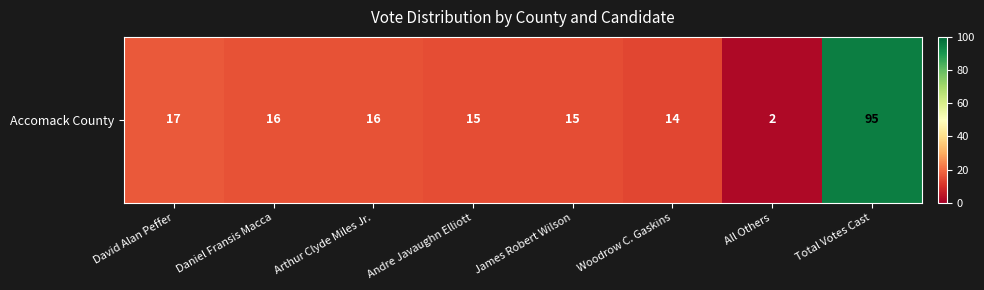

Reading left to right, extract all data points from this chart.

David Alan Peffer=17	Daniel Fransis Macca=16	Arthur Clyde Miles Jr.=16	Andre Javaughn Elliott=15	James Robert Wilson=15	Woodrow C. Gaskins=14	All Others=2	Total Votes Cast=95